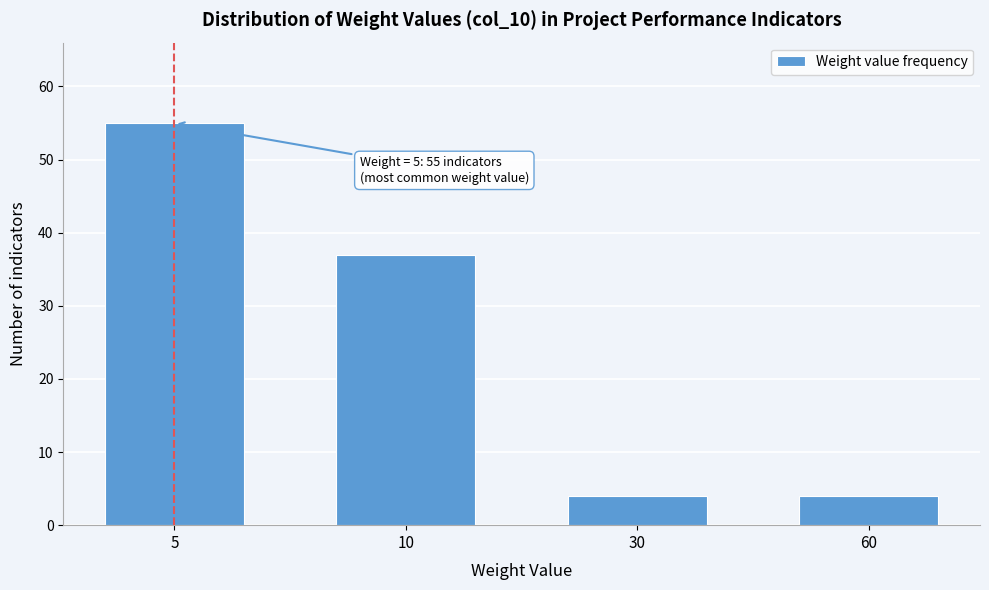

Reading left to right, list all the values displayed in this chart.

5=55	10=37	30=4	60=4